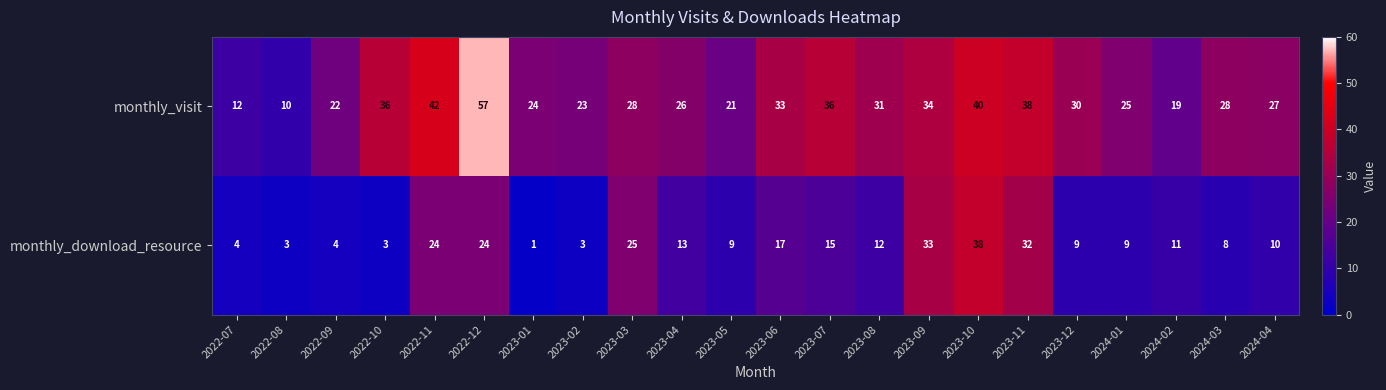

The value of monthly_download_resource at 2023-06 is 29. True or false?

False